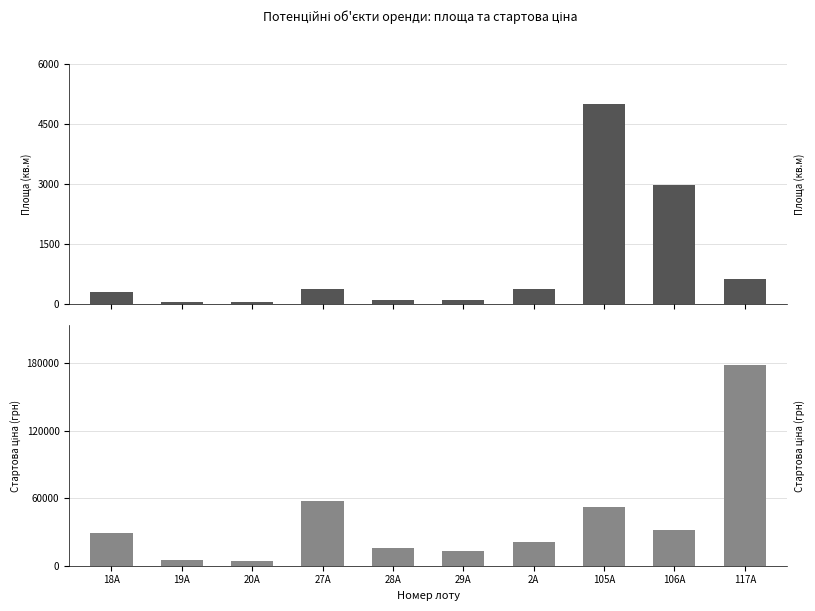

What is the difference between the Площа (кв.м) values at 18А and 2А?

62.8